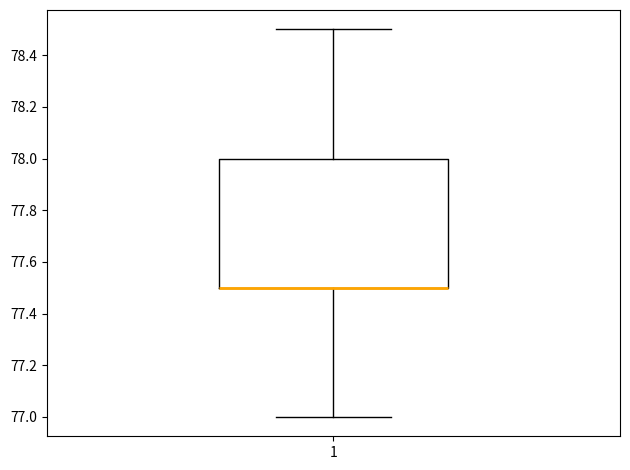

Where does the lower whisker of the box at x = 1 end on the y-axis? The values are not printed on the chart, so give them approximately, as read against the axis.

77.0